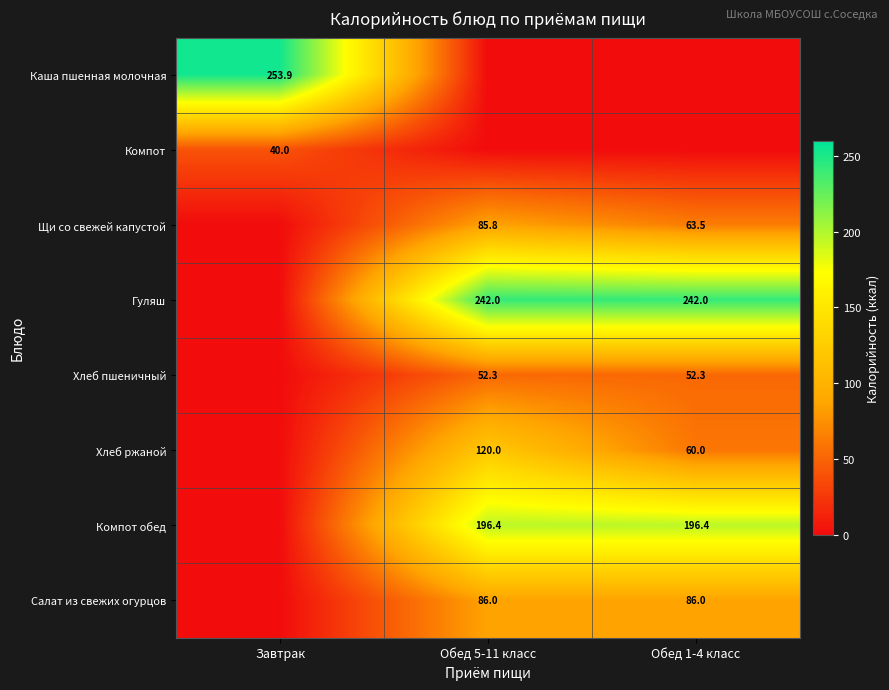

At which category is the sum across all series the highest?

Обед 5-11 класс